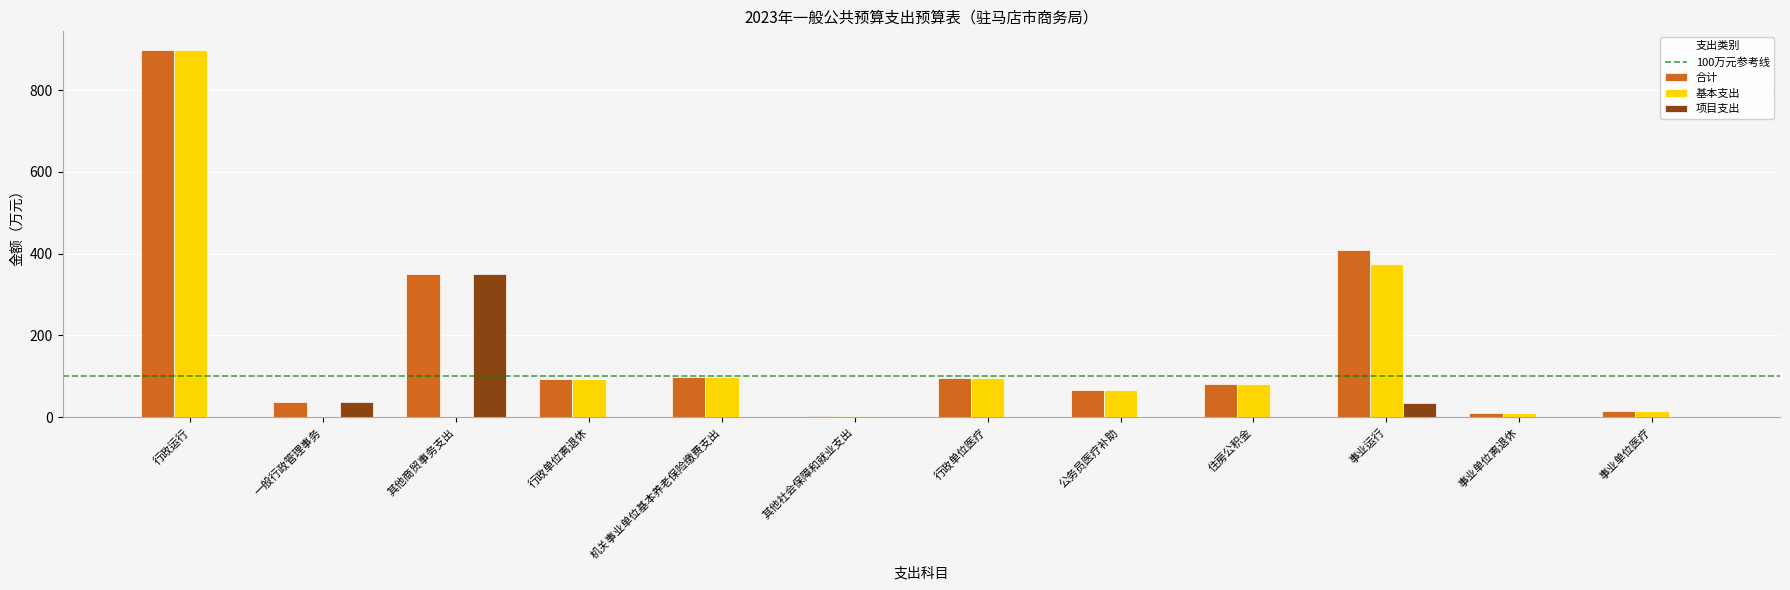

What is the sum of all 项目支出 values?

422.5